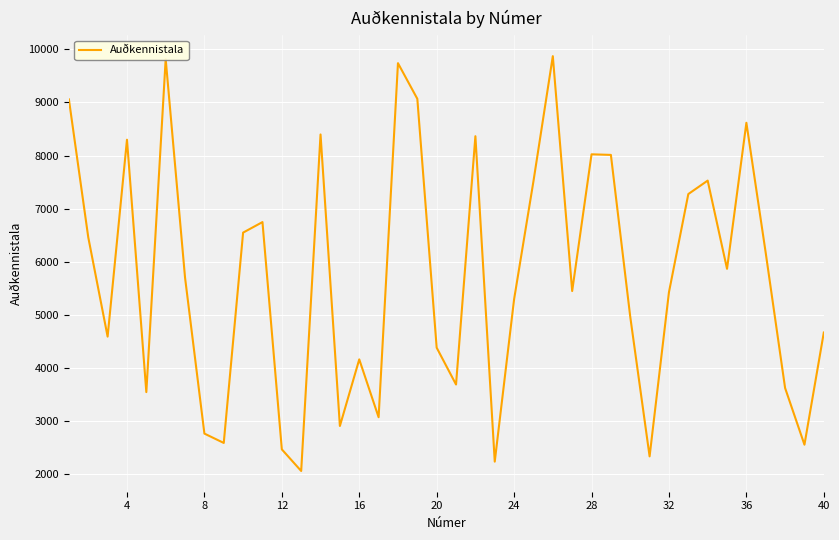

What is the greatest value displayed?

9871